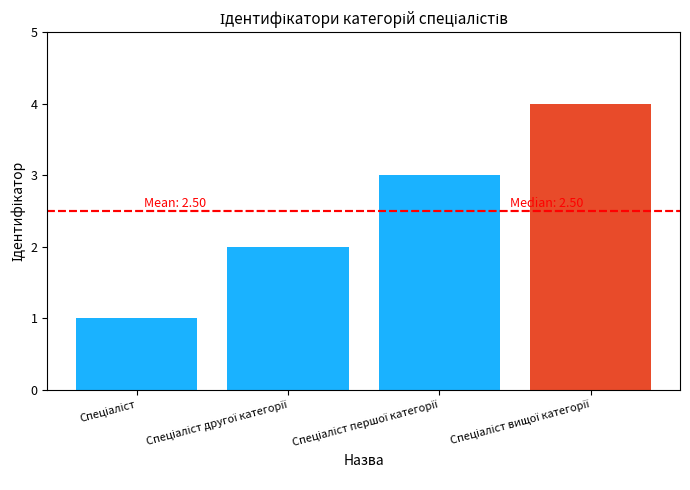

List the labels in order of value, smallest first.

Спеціаліст, Спеціаліст другої категорії, Спеціаліст першої категорії, Спеціаліст вищої категорії